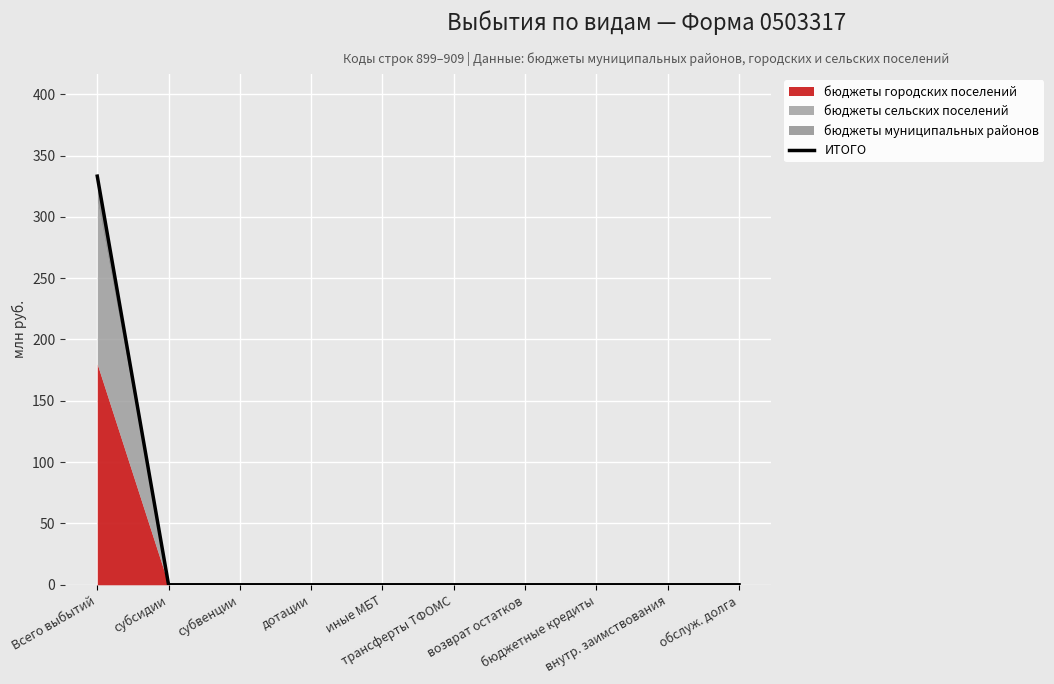

How many values exceed 0?

1